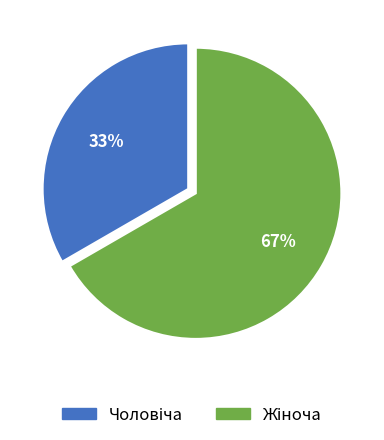

Is there any slice that represents more than half of the pie?

Yes